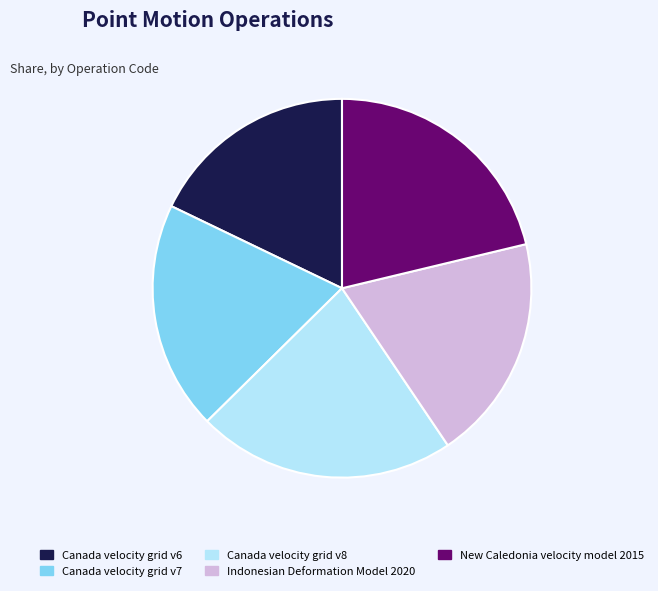

How many slices are in this pie chart?

5